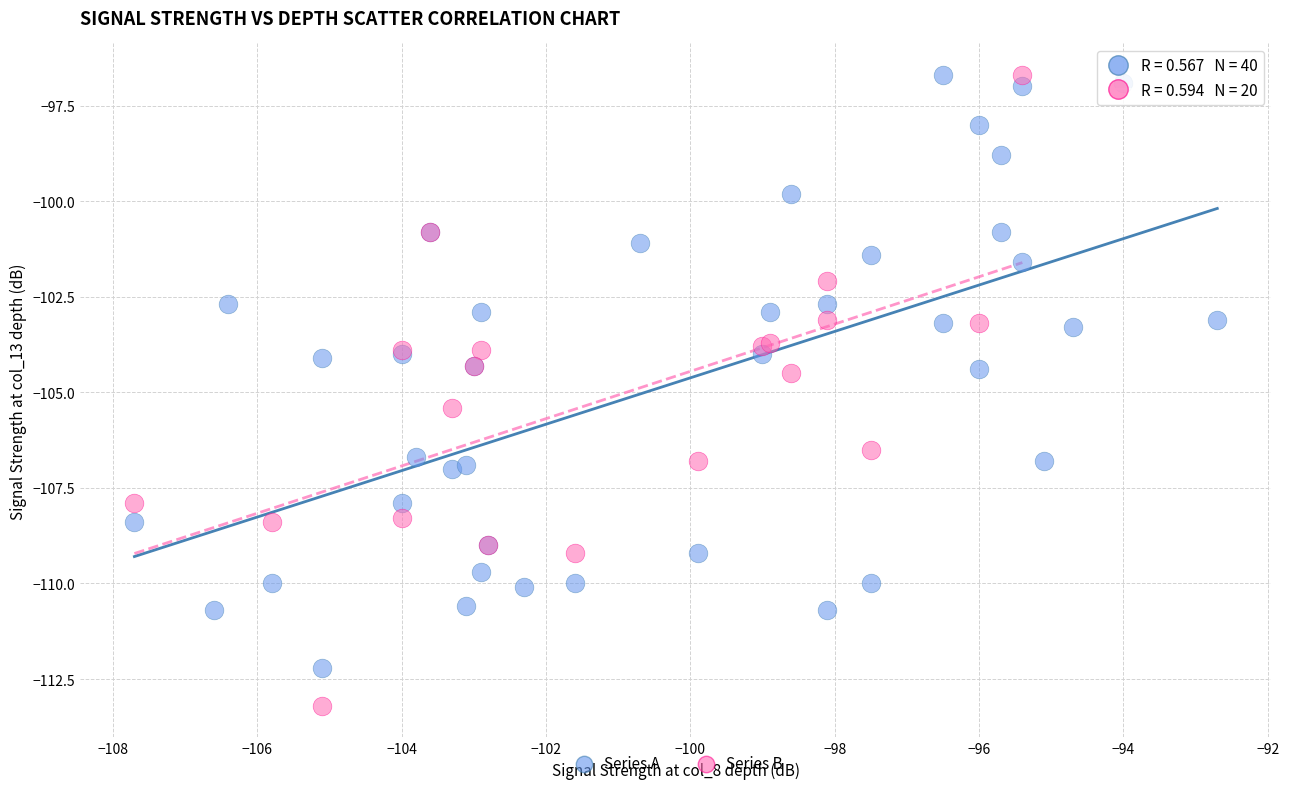

What are all the series names shown in the legend?

Series A, Series B